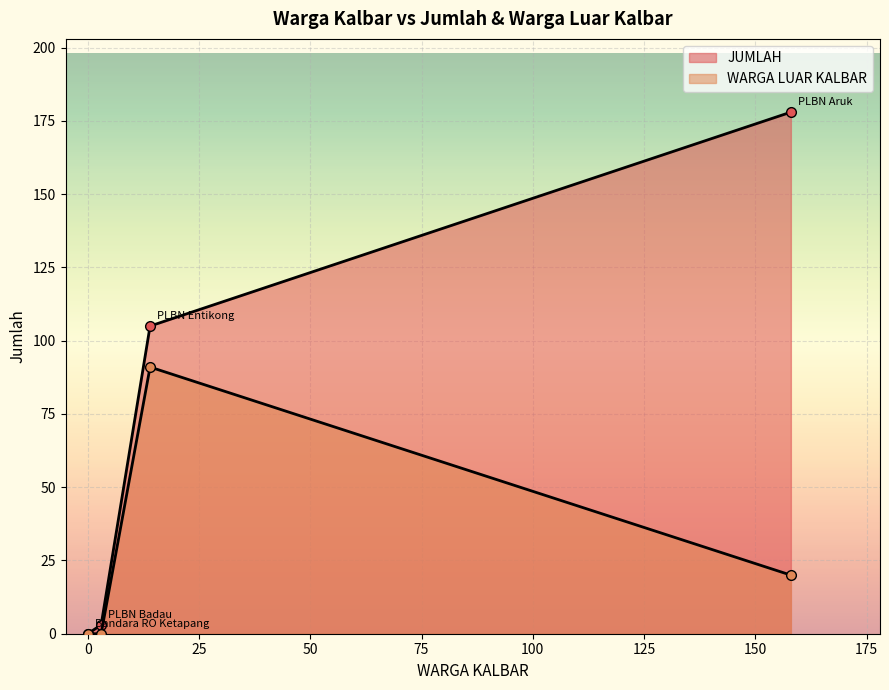

What is the difference between the maximum and minimum values in the JUMLAH series?

178